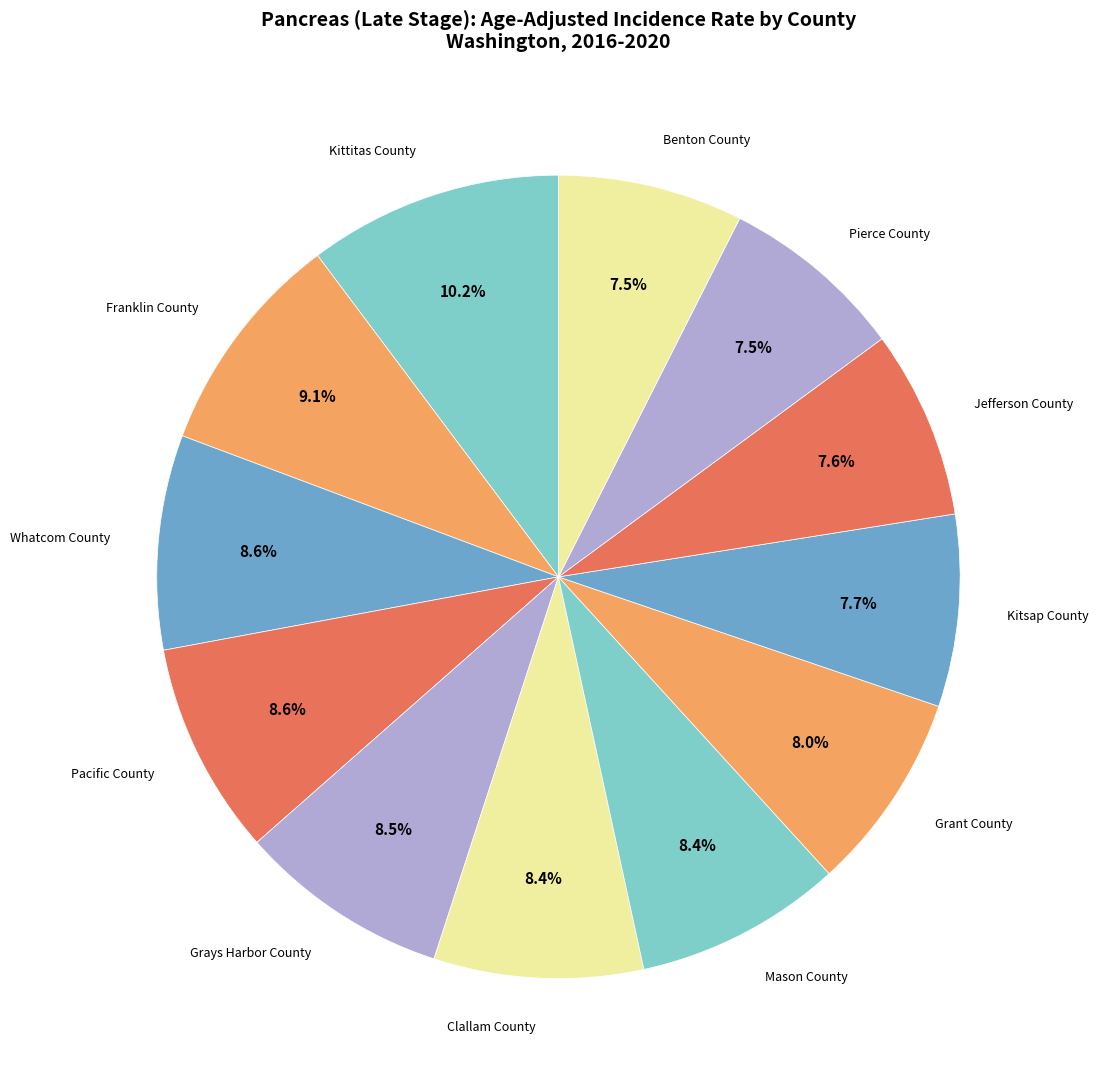

Is it true that Grays Harbor County is 14% of the pie?

False